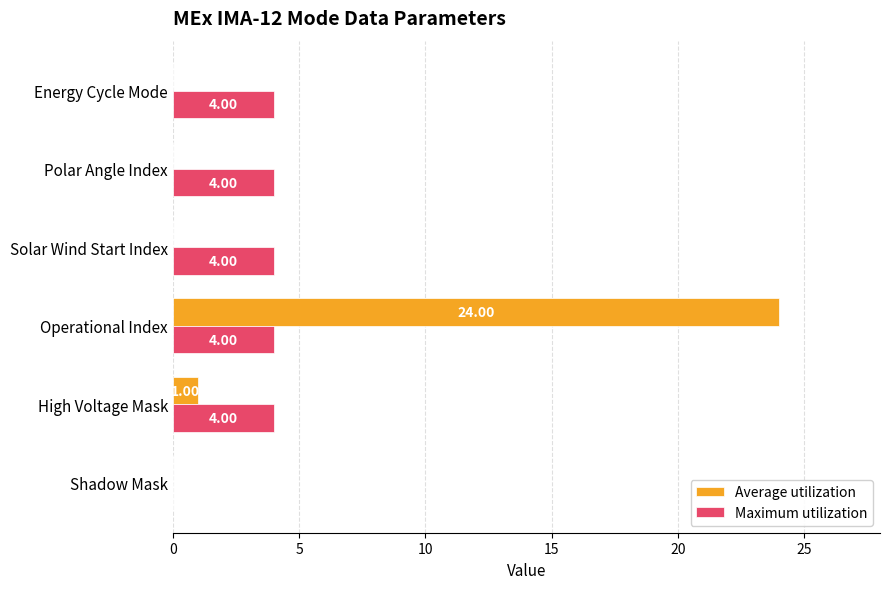

Count the number of data series in this chart.

2